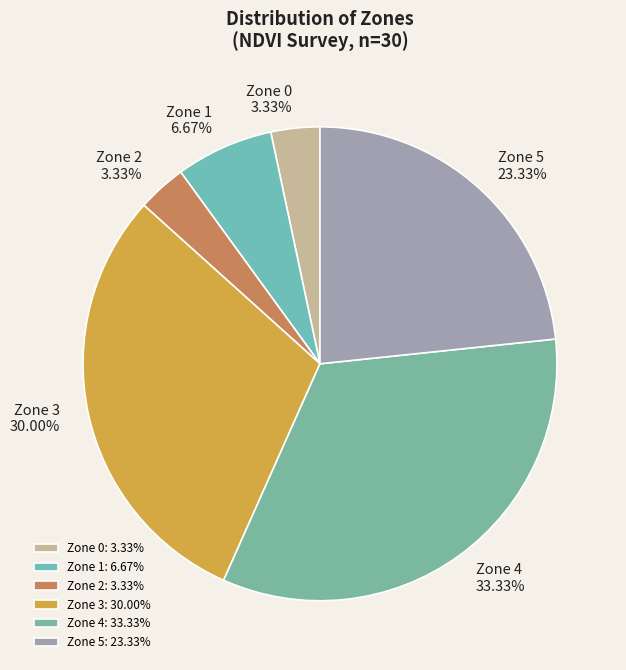

What portion of the pie excludes Zone 3?

70.0%